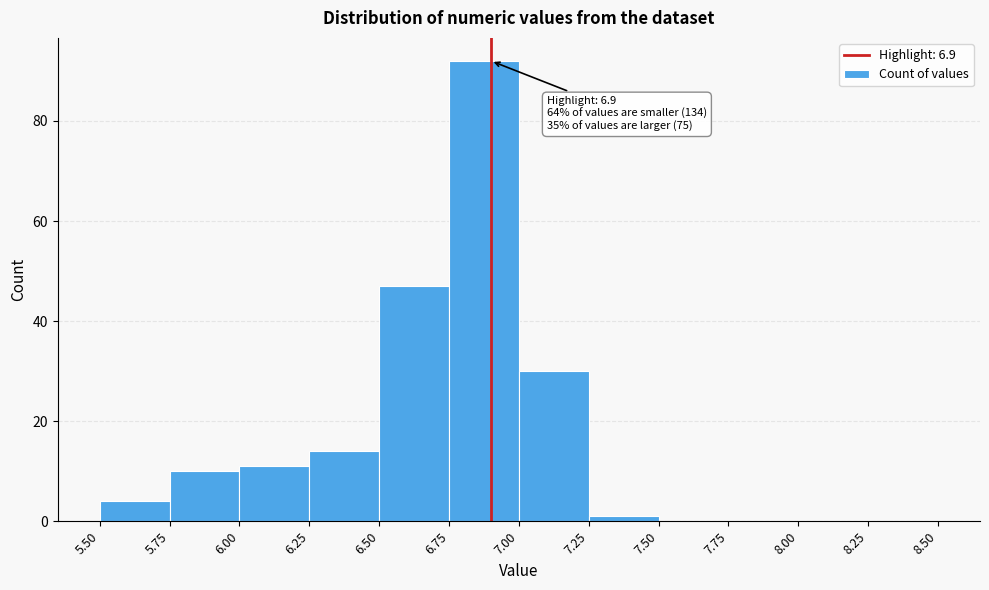

Which range on the x-axis has the tallest bar?

6.75 to 7.00